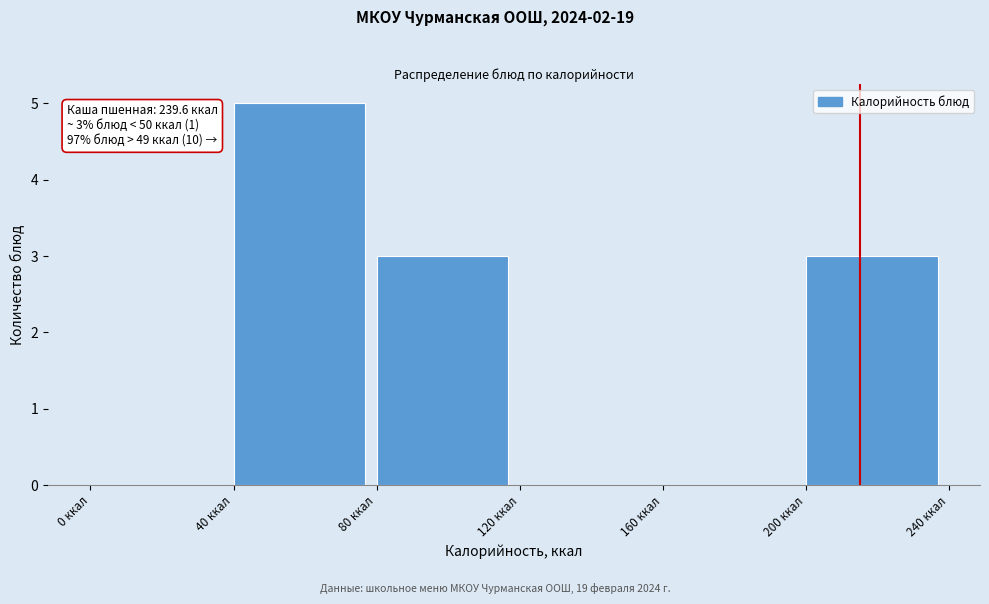

Which range on the x-axis has the tallest bar?

40 to 80